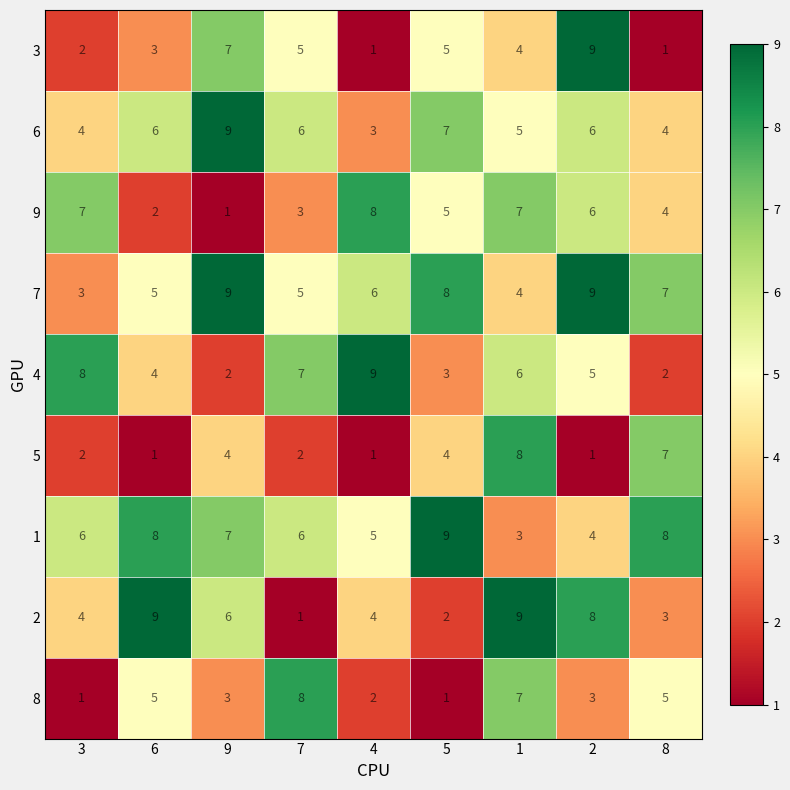

What is the average value of the 6 series?

6